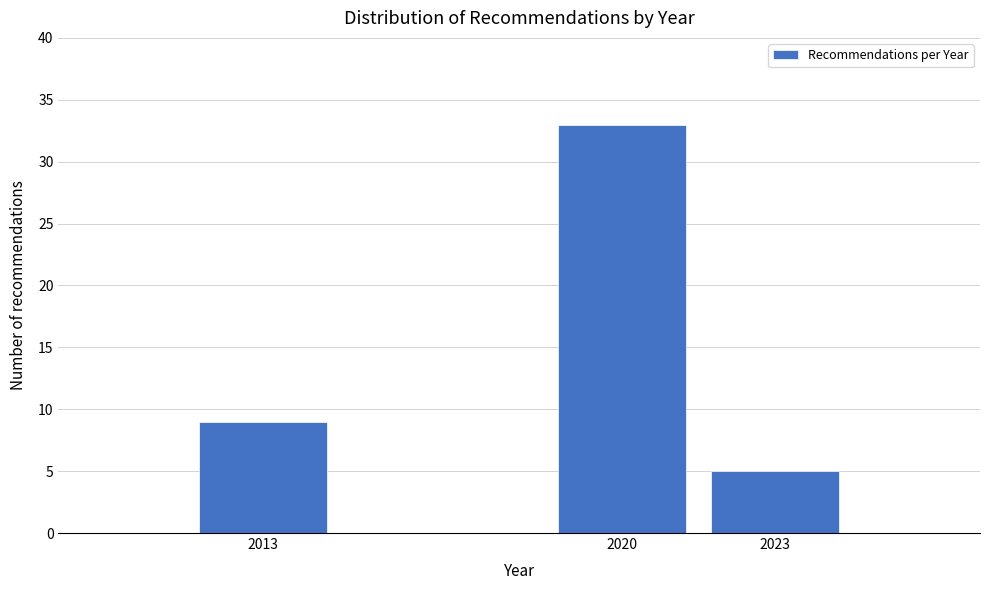

Reading left to right, extract all data points from this chart.

2013=9	2020=33	2023=5